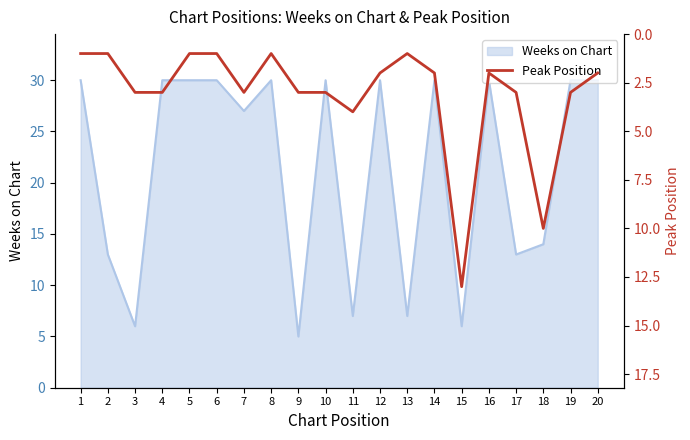

Is it true that Weeks on Chart equals 10 at 11?

False